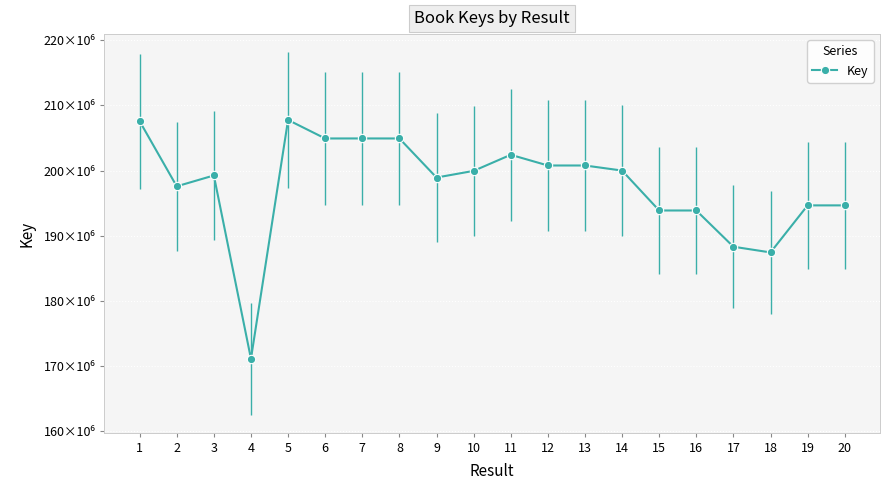

Where is the first local maximum?

3